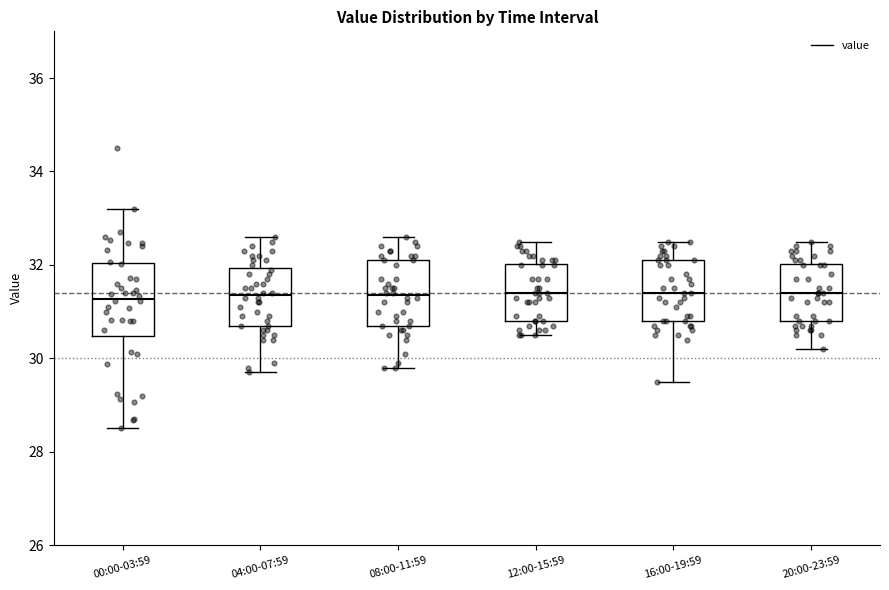

Reading left to right, transcribe this box plot: for each box, give where its median line is, the range the box spans, and where its two whiskers end, as read against the y-axis. The values are not printed on the chart, so give them approximately, as read against the axis.

00:00-03:59: median 31.2, box 30.4 to 32.0, whiskers 28.6 to 33.2
04:00-07:59: median 31.4, box 30.8 to 32.0, whiskers 29.8 to 32.6
08:00-11:59: median 31.4, box 30.8 to 32.2, whiskers 29.8 to 32.6
12:00-15:59: median 31.4, box 30.8 to 32.0, whiskers 30.6 to 32.6
16:00-19:59: median 31.4, box 30.8 to 32.2, whiskers 29.6 to 32.6
20:00-23:59: median 31.4, box 30.8 to 32.0, whiskers 30.2 to 32.6